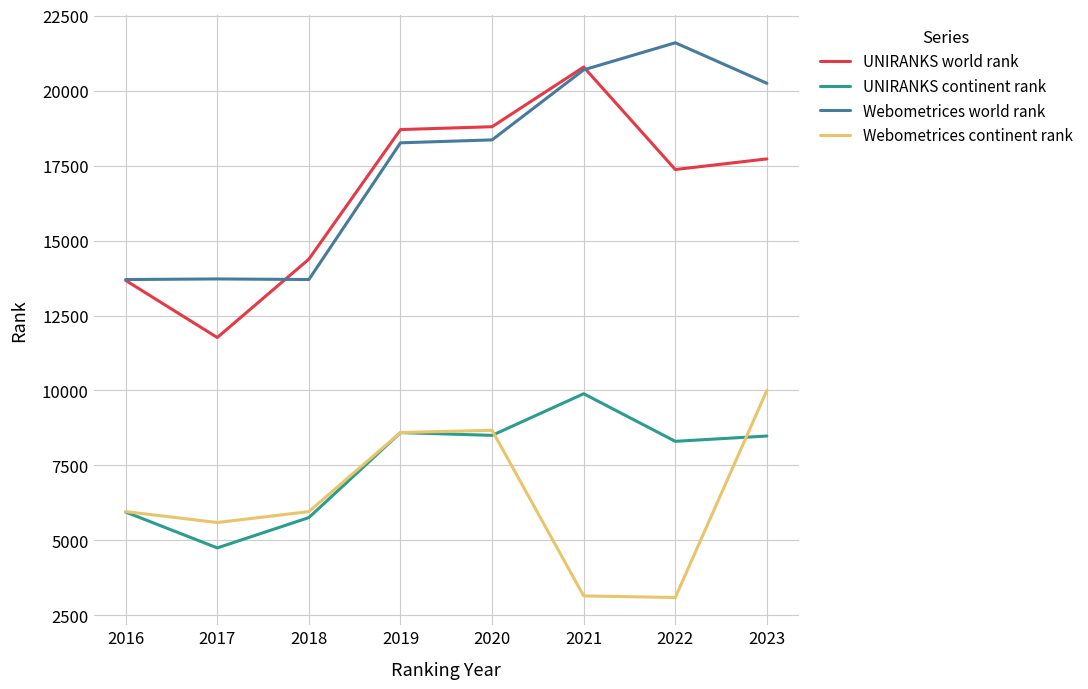

True or false: UNIRANKS continent rank and UNIRANKS world rank intersect in this chart.

False